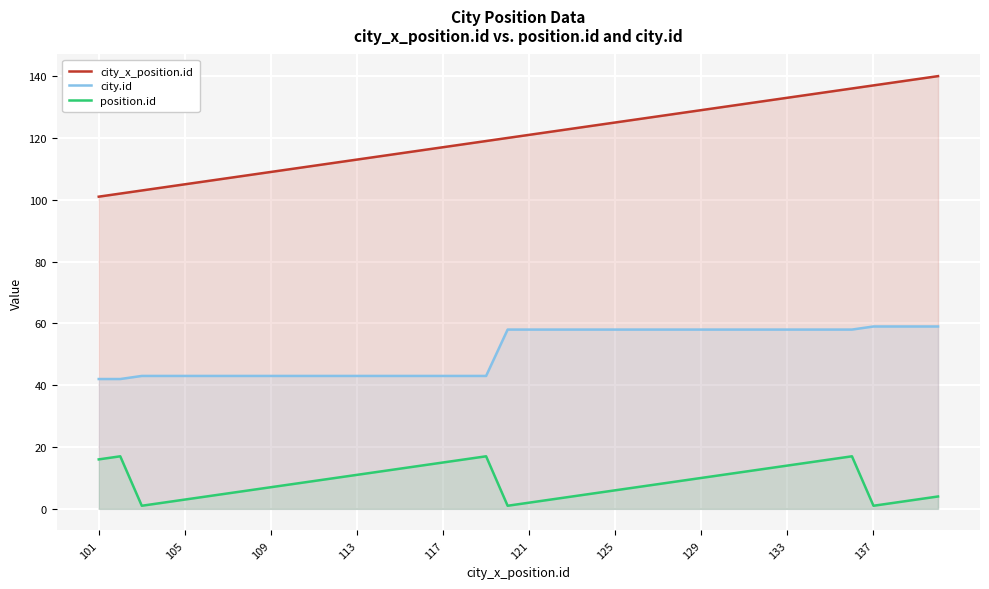

List the series in order of their overall mean, highest first.

city_x_position.id, city.id, position.id